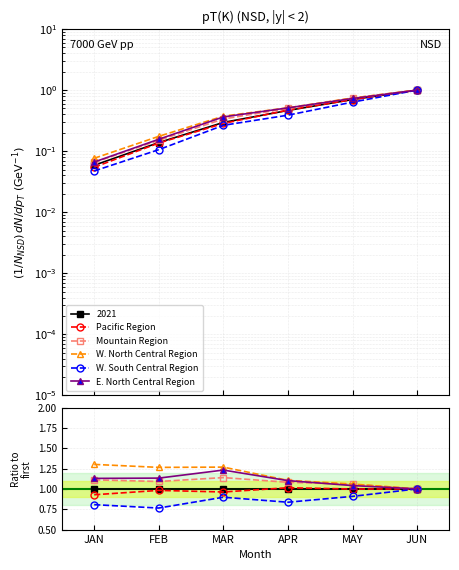

True or false: W. North Central Region and Pacific Region cross at least once.

False